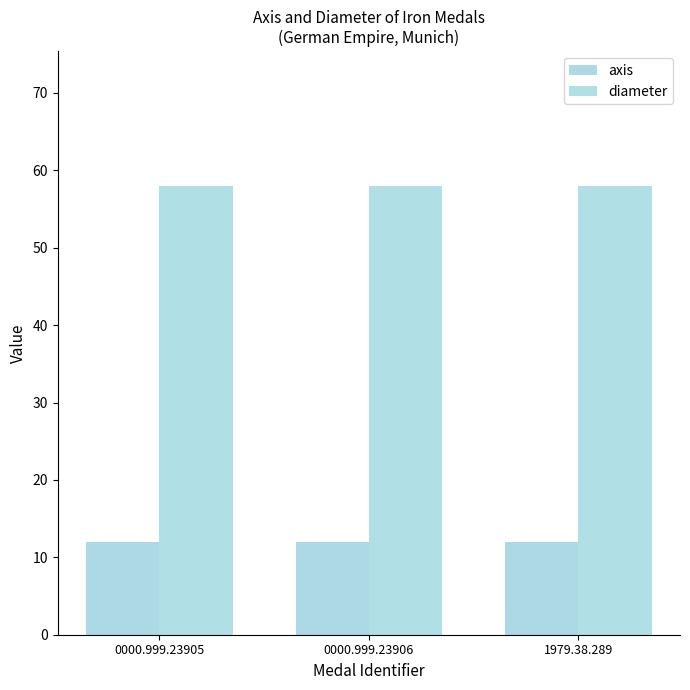

What is the difference between the highest and lowest values at 0000.999.23906?

46